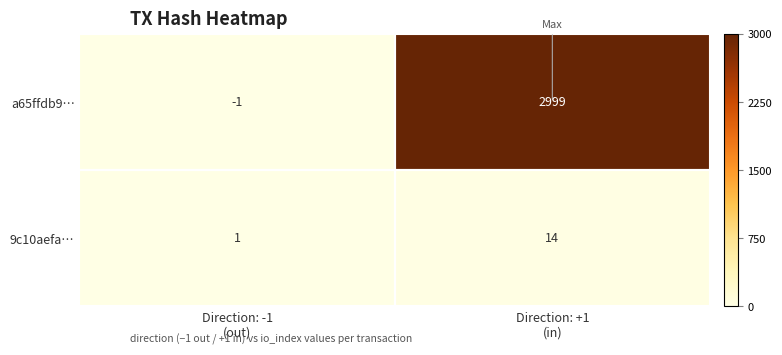

What is the maximum value for 9c10aefa…?

14